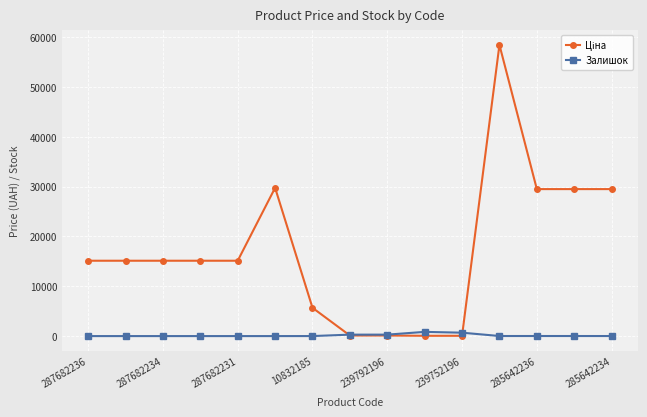

How many categories are shown in the chart?

15